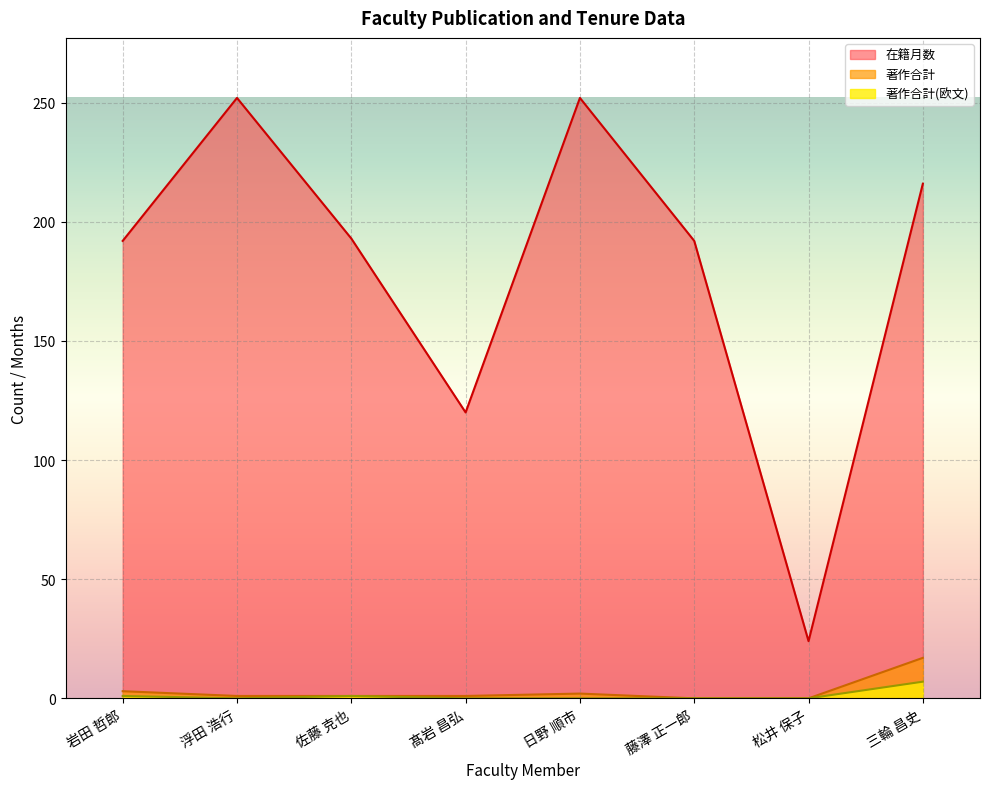

What position from the right is 日野 順市?

4